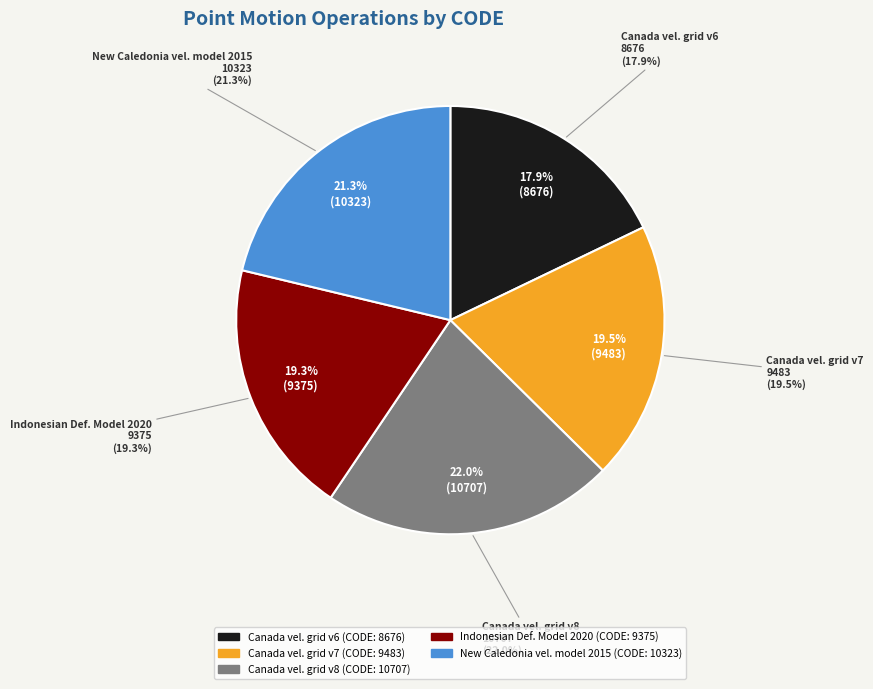

What is the change in value from Canada velocity grid v8 to Indonesian Deformation Model 2020?

-1332